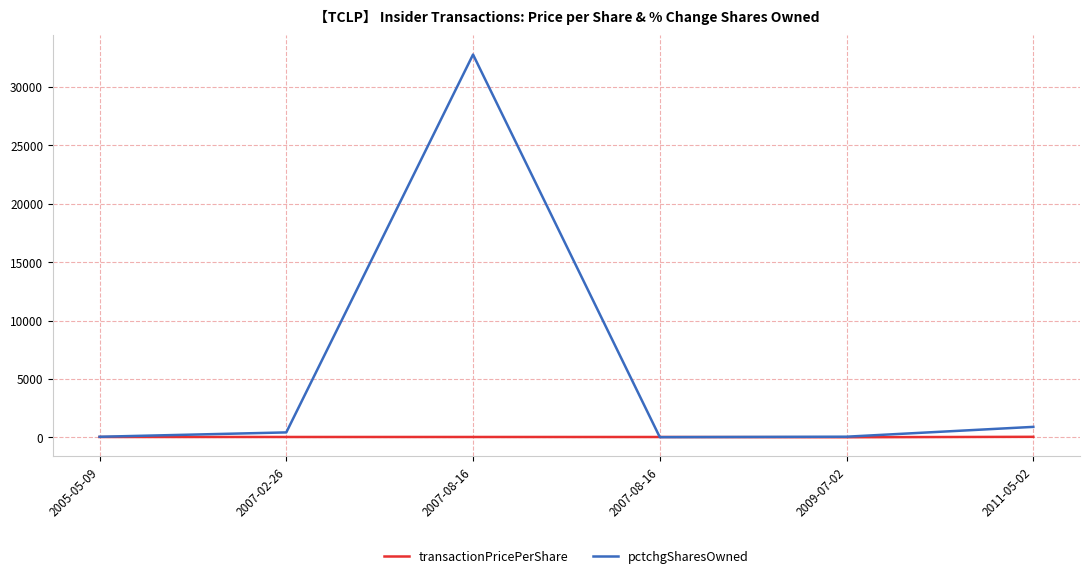

What are all the series names shown in the legend?

transactionPricePerShare, pctchgSharesOwned